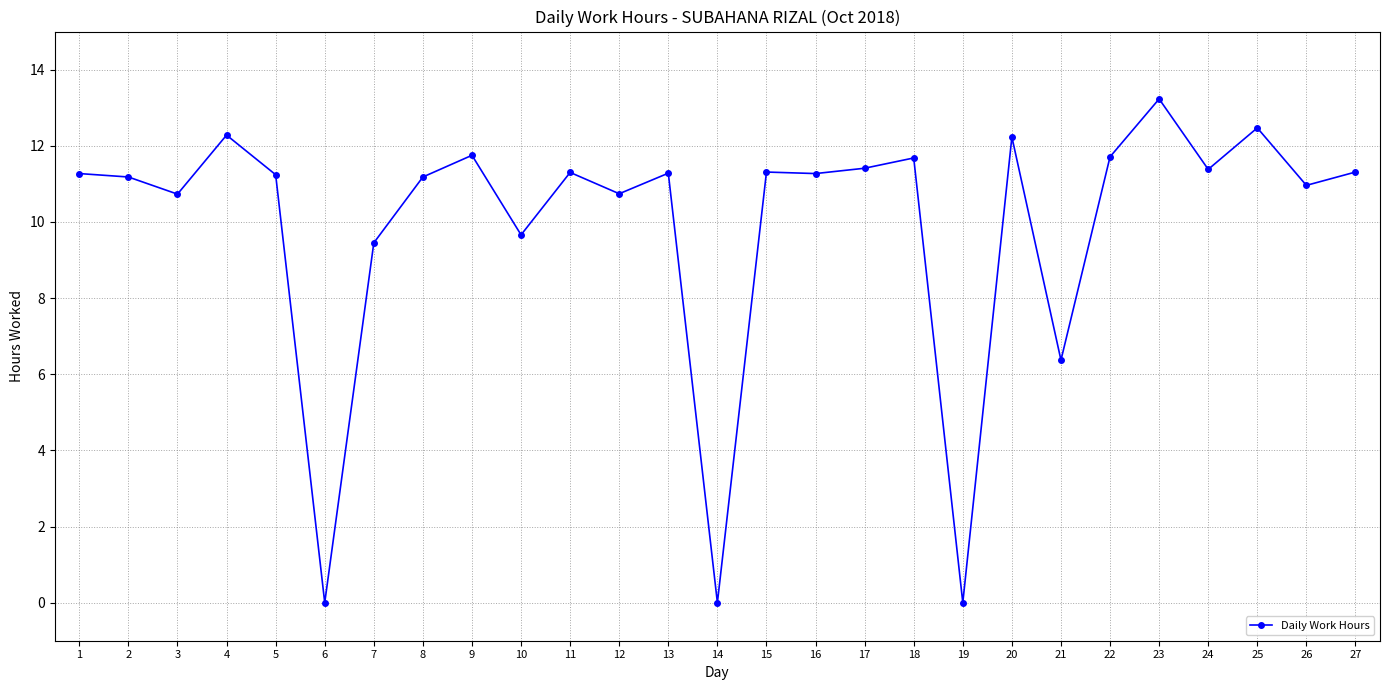

How many lines are shown in the chart?

1